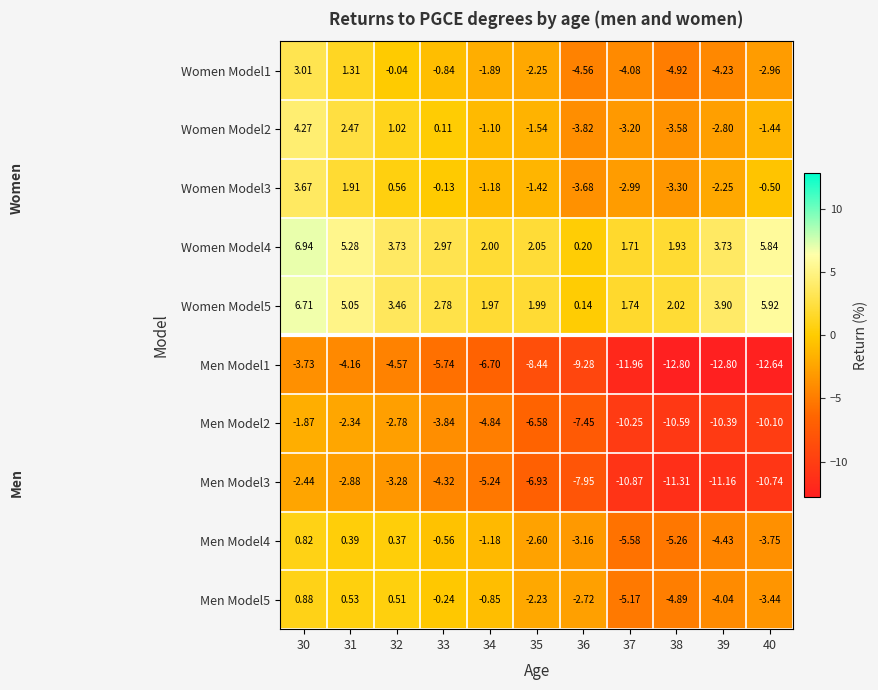

Is the value of Women Model4 at 38 greater than the value of Men Model5 at 30?

Yes